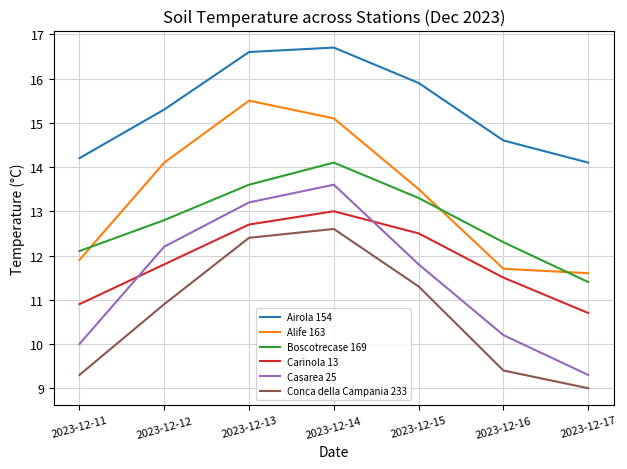

What is the spread (max minus min) of values at 2023-12-12?

4.4